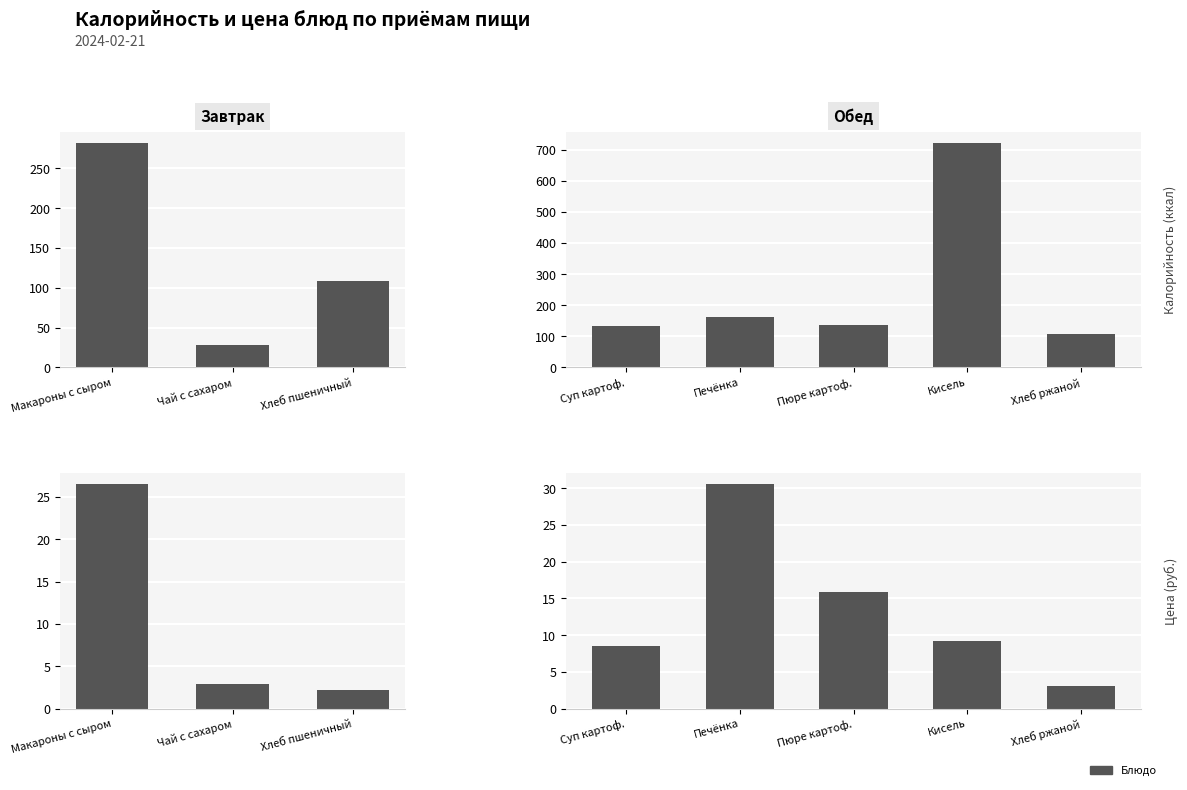

At which category does the chart reach its minimum across all series?

Хлеб пшеничный